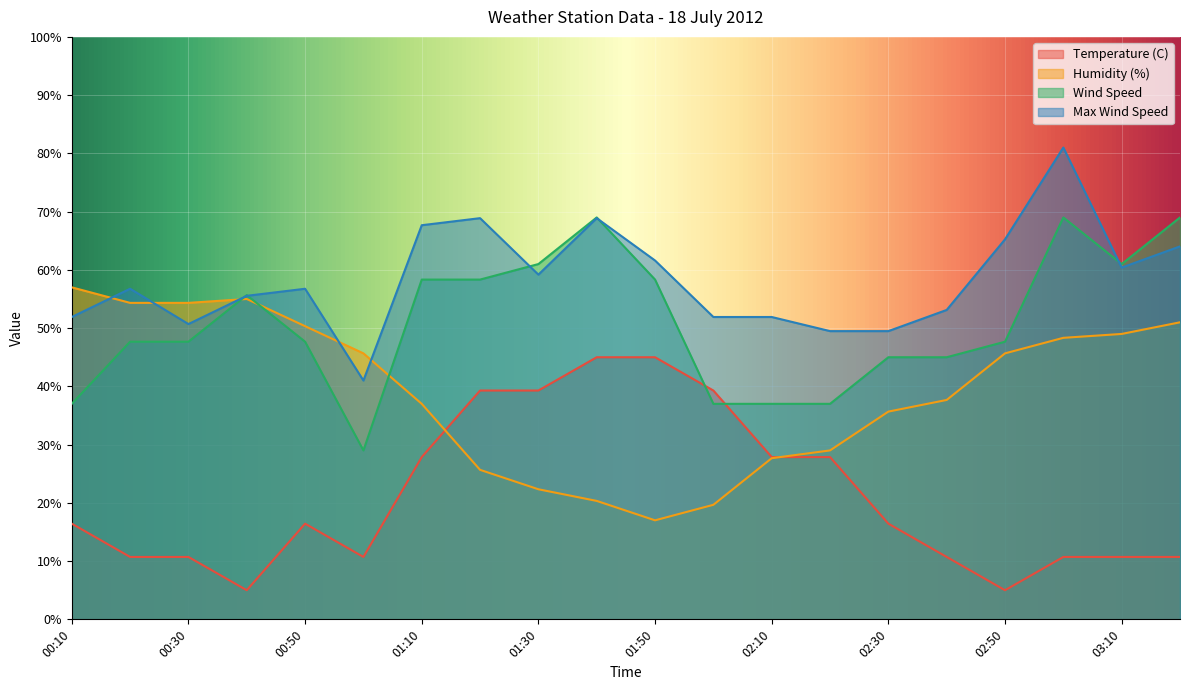

Where is the first local maximum for Humidity (%)?

00:40